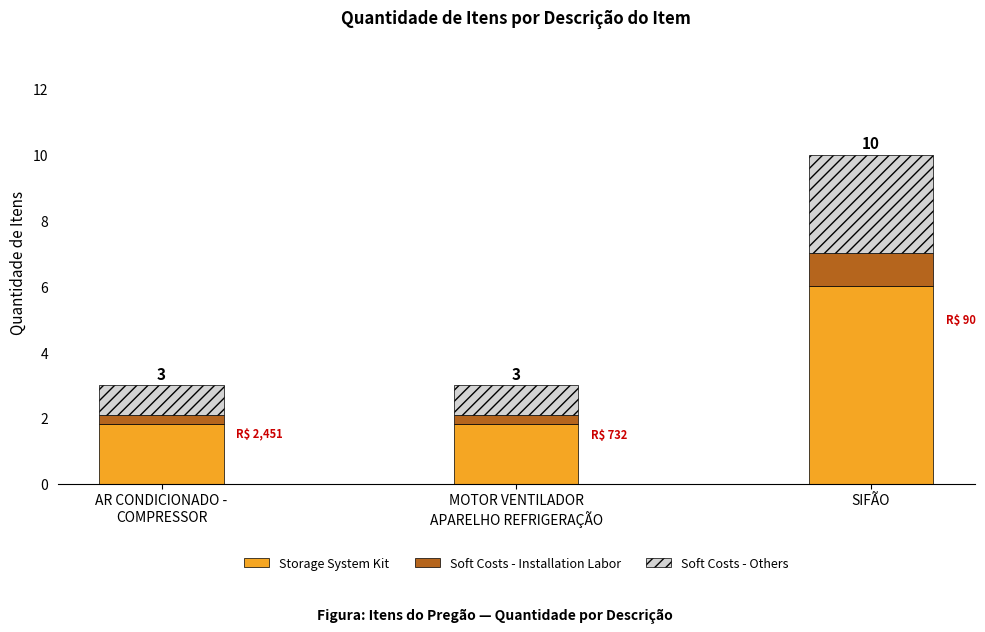

At which category is the sum across all series the highest?

SIFÃO